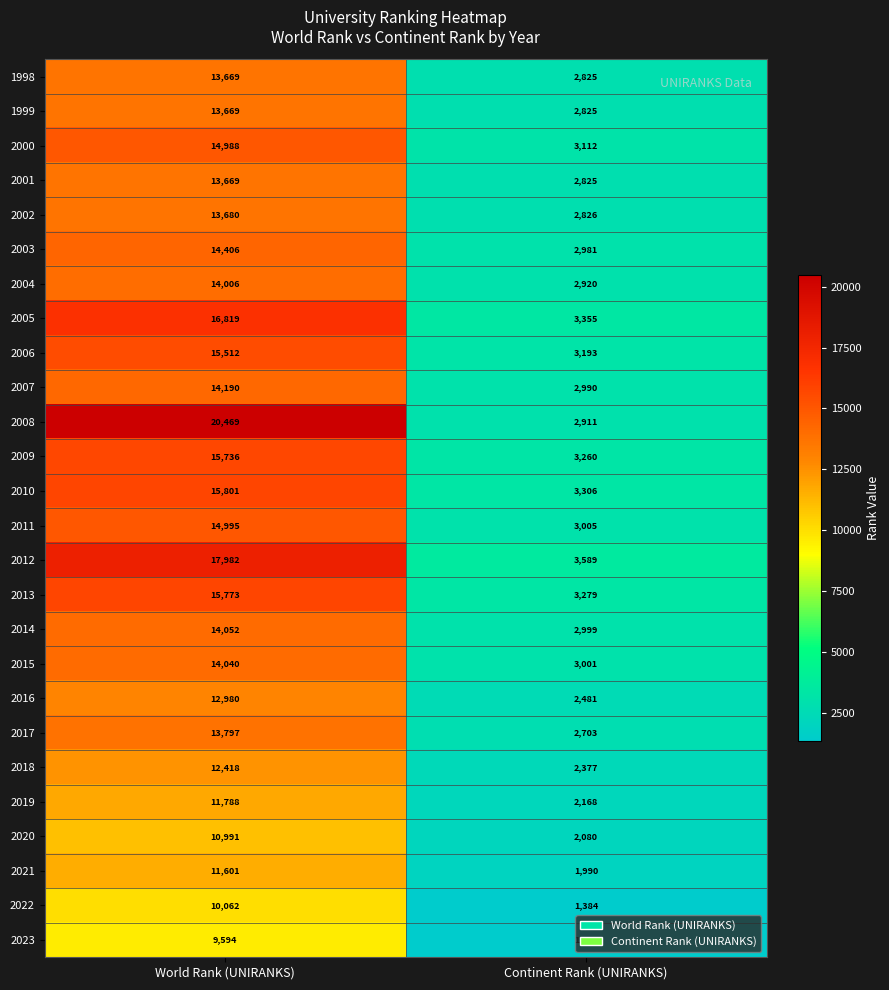

At which label is 2014 closest to 8525?

Continent Rank (UNIRANKS)